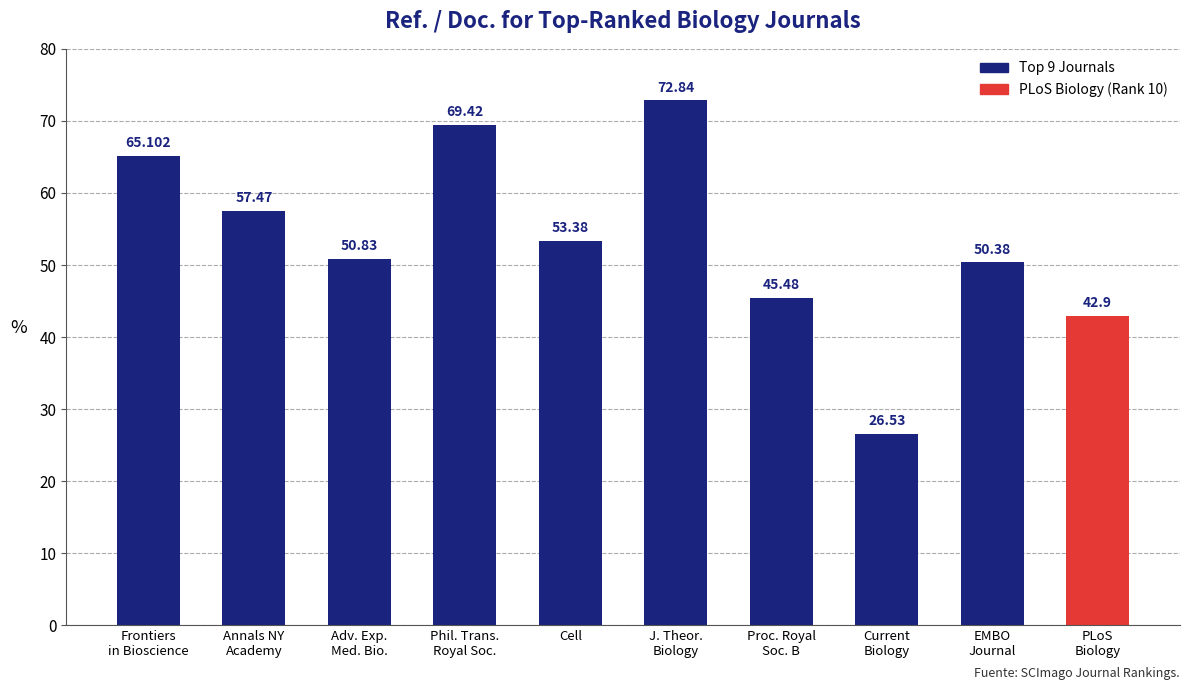

Where does the data first go above 53?

Frontiers
in Bioscience